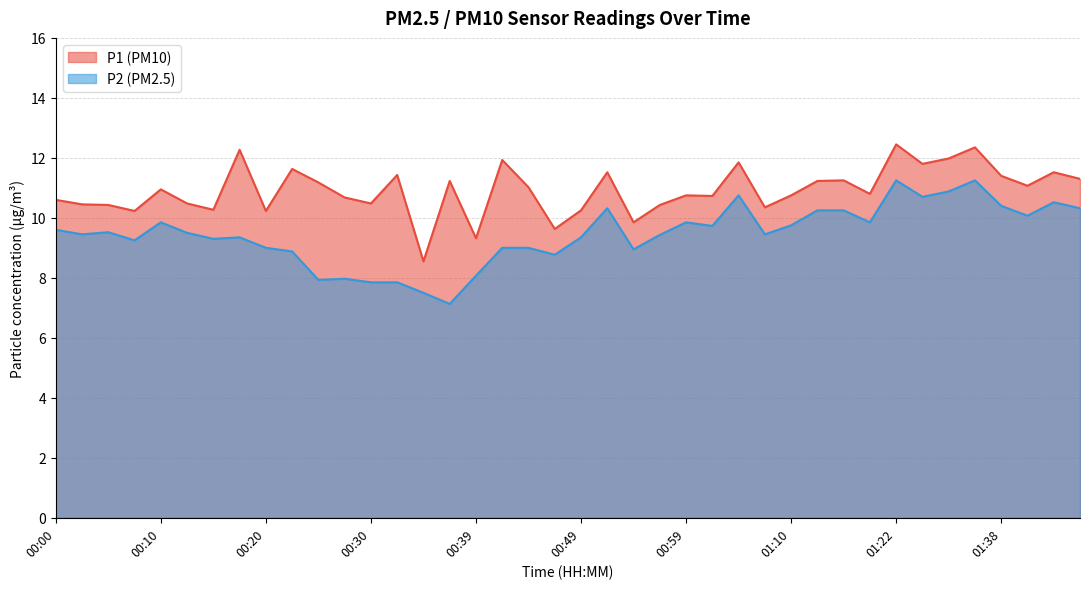

What is the difference between the second highest and minimum values in the P1 series?

3.8